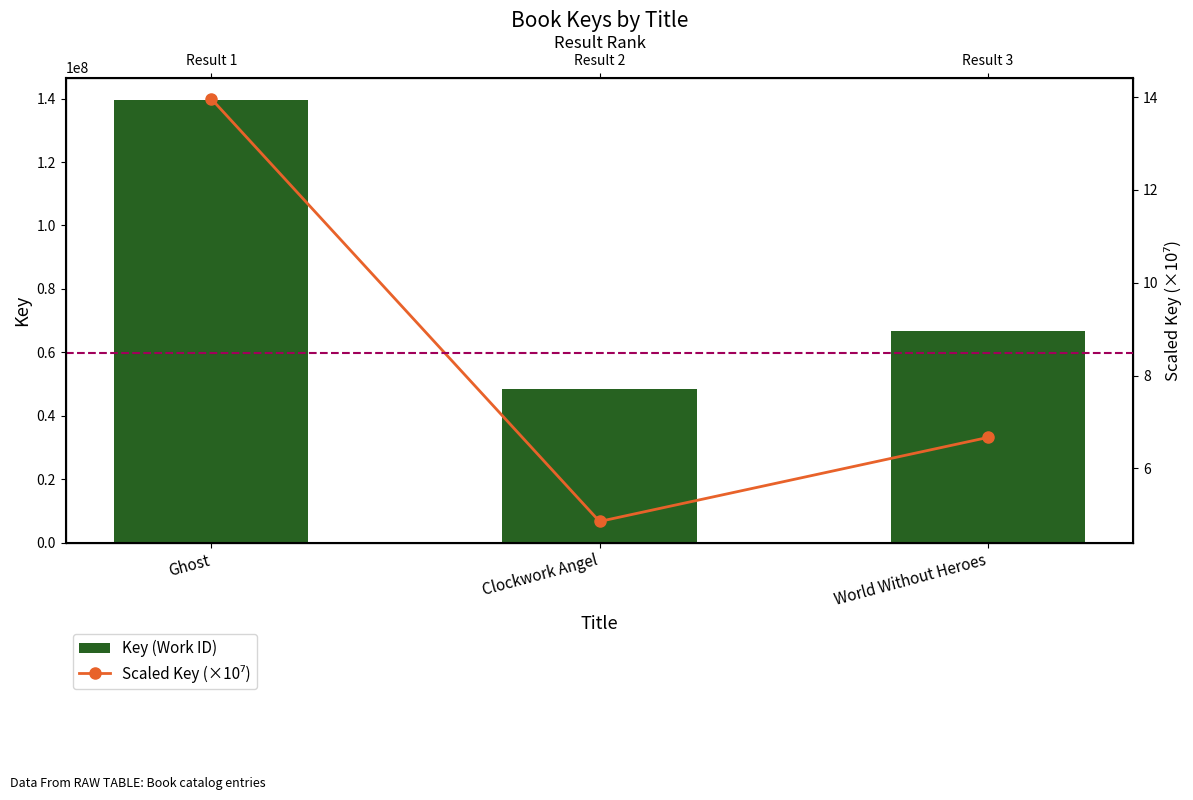

Does the chart contain stacked bars?

No